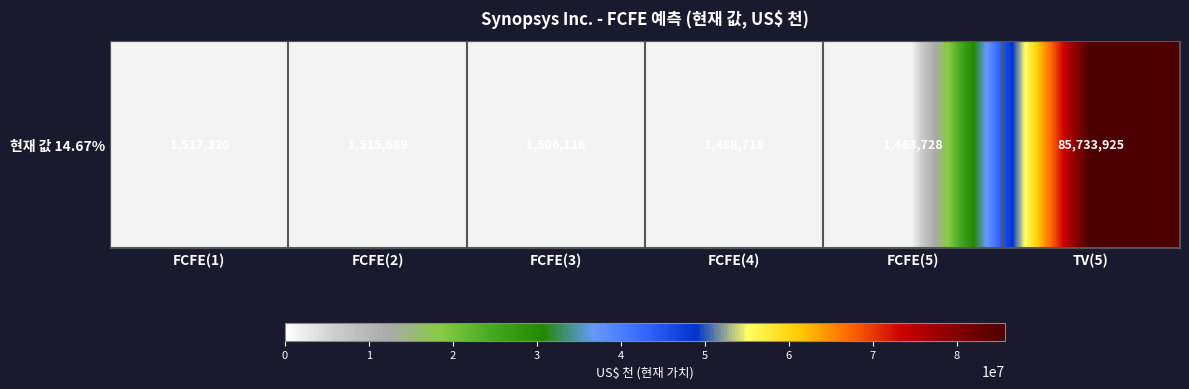

What is the greatest value displayed?

85733925